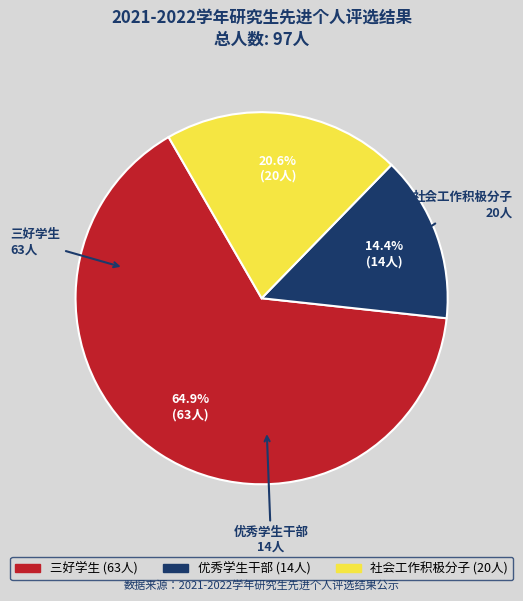

To the nearest percent, what is the average slice percentage?

33%